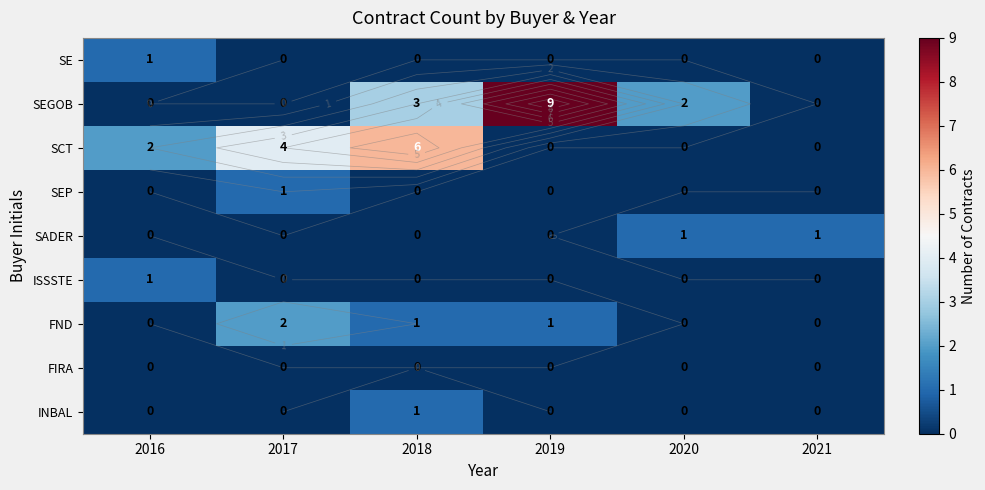

Between 2019 and 2017, which is larger?

2019